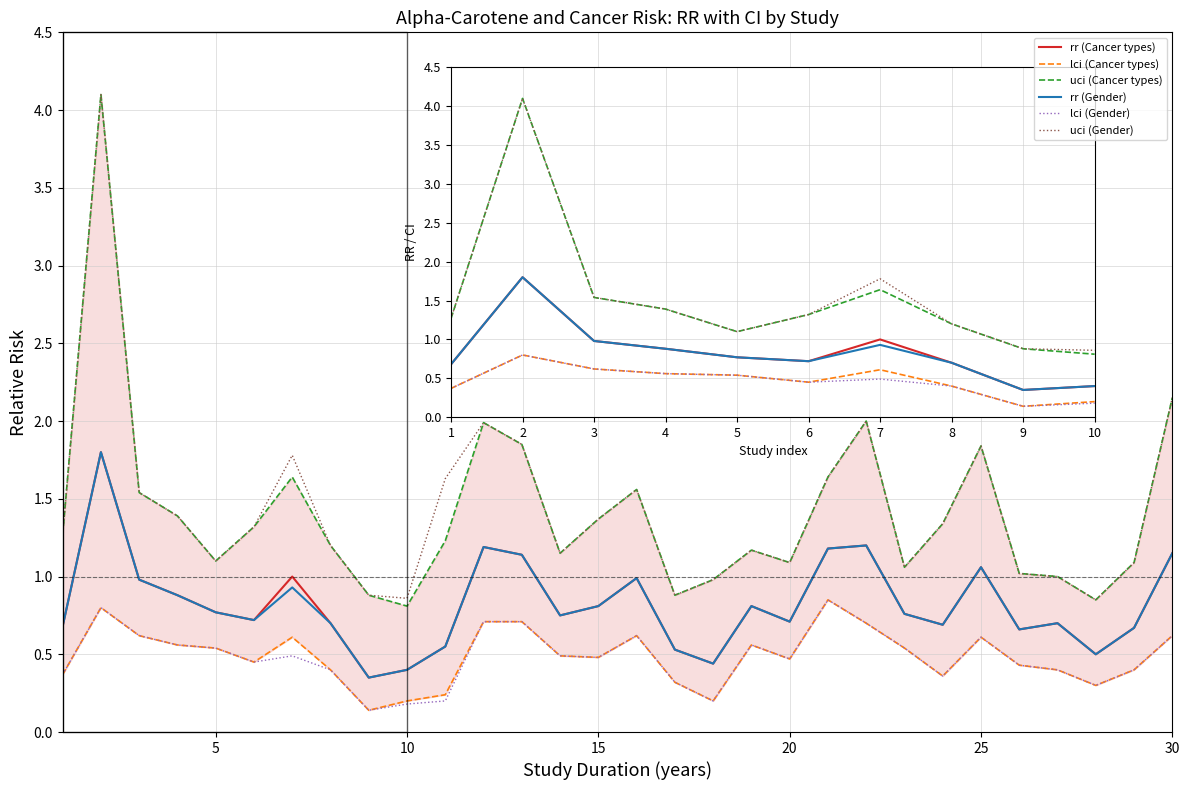

In rr (Cancer types), how many points are lower than both neighbors (excluding endpoints)?

8